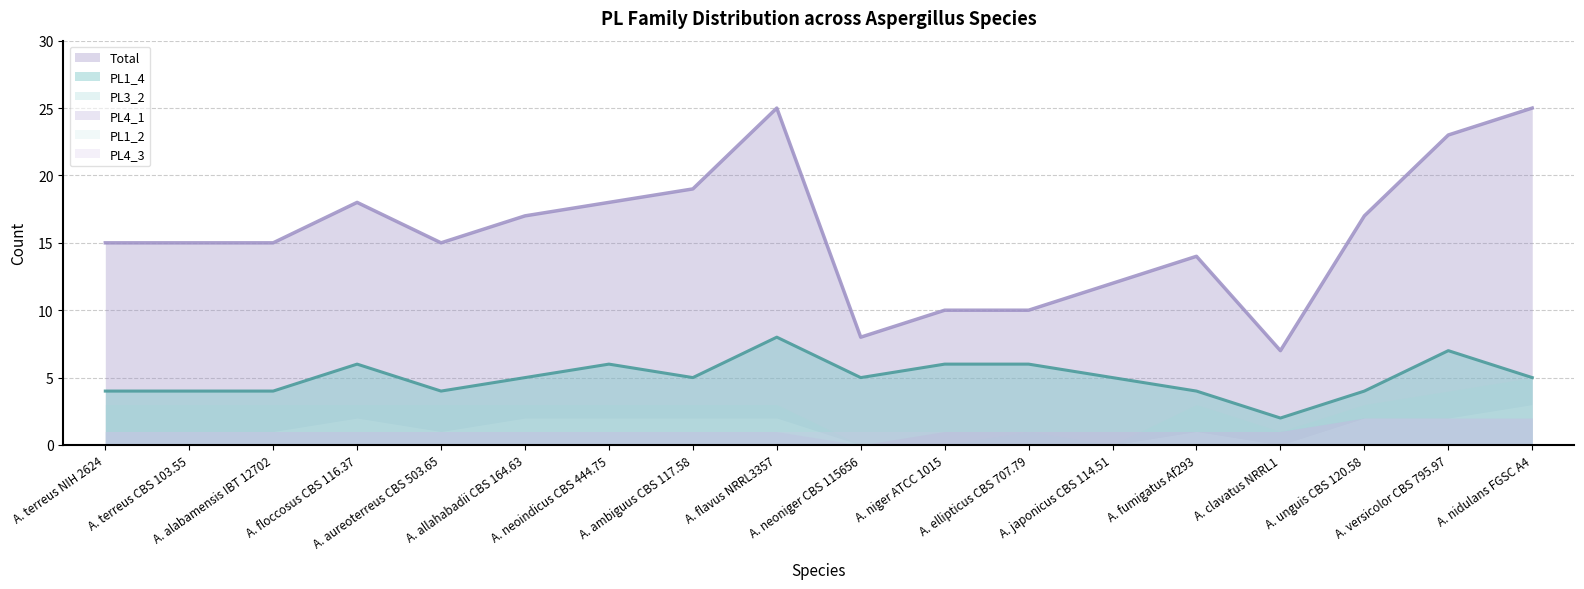

Reading right to left, list all the values displayed in this chart.

Total: A. nidulans FGSC A4=25	A. versicolor CBS 795.97=23	A. unguis CBS 120.58=17	A. clavatus NRRL1=7	A. fumigatus Af293=14	A. japonicus CBS 114.51=12	A. ellipticus CBS 707.79=10	A. niger ATCC 1015=10	A. neoniger CBS 115656=8	A. flavus NRRL3357=25	A. ambiguus CBS 117.58=19	A. neoindicus CBS 444.75=18	A. allahabadii CBS 164.63=17	A. aureoterreus CBS 503.65=15	A. floccosus CBS 116.37=18	A. alabamensis IBT 12702=15	A. terreus CBS 103.55=15	A. terreus NIH 2624=15
PL1_4: A. nidulans FGSC A4=5	A. versicolor CBS 795.97=7	A. unguis CBS 120.58=4	A. clavatus NRRL1=2	A. fumigatus Af293=4	A. japonicus CBS 114.51=5	A. ellipticus CBS 707.79=6	A. niger ATCC 1015=6	A. neoniger CBS 115656=5	A. flavus NRRL3357=8	A. ambiguus CBS 117.58=5	A. neoindicus CBS 444.75=6	A. allahabadii CBS 164.63=5	A. aureoterreus CBS 503.65=4	A. floccosus CBS 116.37=6	A. alabamensis IBT 12702=4	A. terreus CBS 103.55=4	A. terreus NIH 2624=4
PL3_2: A. nidulans FGSC A4=5	A. versicolor CBS 795.97=4	A. unguis CBS 120.58=3	A. clavatus NRRL1=1	A. fumigatus Af293=3	A. japonicus CBS 114.51=0	A. ellipticus CBS 707.79=1	A. niger ATCC 1015=0	A. neoniger CBS 115656=0	A. flavus NRRL3357=3	A. ambiguus CBS 117.58=3	A. neoindicus CBS 444.75=3	A. allahabadii CBS 164.63=3	A. aureoterreus CBS 503.65=3	A. floccosus CBS 116.37=3	A. alabamensis IBT 12702=3	A. terreus CBS 103.55=3	A. terreus NIH 2624=3
PL4_1: A. nidulans FGSC A4=2	A. versicolor CBS 795.97=2	A. unguis CBS 120.58=2	A. clavatus NRRL1=1	A. fumigatus Af293=1	A. japonicus CBS 114.51=1	A. ellipticus CBS 707.79=1	A. niger ATCC 1015=1	A. neoniger CBS 115656=0	A. flavus NRRL3357=1	A. ambiguus CBS 117.58=1	A. neoindicus CBS 444.75=1	A. allahabadii CBS 164.63=1	A. aureoterreus CBS 503.65=1	A. floccosus CBS 116.37=1	A. alabamensis IBT 12702=1	A. terreus CBS 103.55=1	A. terreus NIH 2624=1
PL1_2: A. nidulans FGSC A4=3	A. versicolor CBS 795.97=2	A. unguis CBS 120.58=2	A. clavatus NRRL1=0	A. fumigatus Af293=1	A. japonicus CBS 114.51=0	A. ellipticus CBS 707.79=0	A. niger ATCC 1015=0	A. neoniger CBS 115656=0	A. flavus NRRL3357=2	A. ambiguus CBS 117.58=2	A. neoindicus CBS 444.75=2	A. allahabadii CBS 164.63=2	A. aureoterreus CBS 503.65=1	A. floccosus CBS 116.37=2	A. alabamensis IBT 12702=1	A. terreus CBS 103.55=1	A. terreus NIH 2624=1
PL4_3: A. nidulans FGSC A4=2	A. versicolor CBS 795.97=2	A. unguis CBS 120.58=2	A. clavatus NRRL1=1	A. fumigatus Af293=1	A. japonicus CBS 114.51=1	A. ellipticus CBS 707.79=1	A. niger ATCC 1015=1	A. neoniger CBS 115656=1	A. flavus NRRL3357=1	A. ambiguus CBS 117.58=1	A. neoindicus CBS 444.75=1	A. allahabadii CBS 164.63=1	A. aureoterreus CBS 503.65=1	A. floccosus CBS 116.37=1	A. alabamensis IBT 12702=1	A. terreus CBS 103.55=1	A. terreus NIH 2624=1